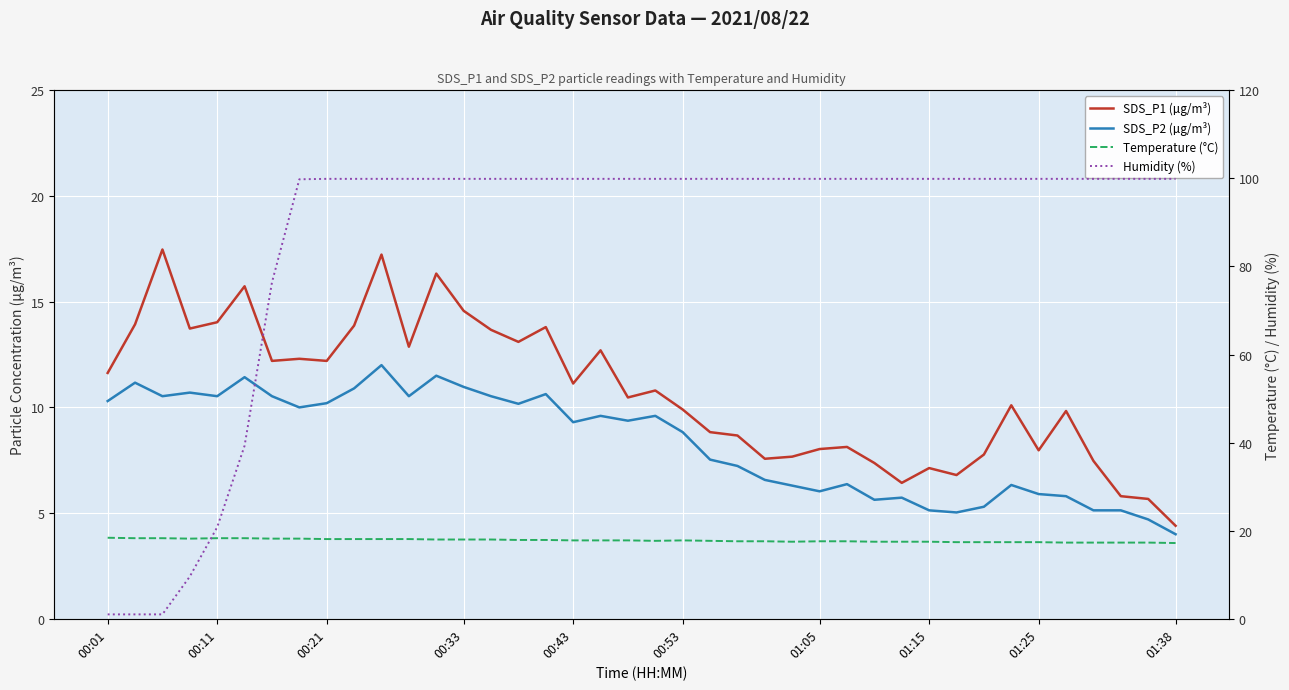

What is the difference between the second highest and minimum values in the SDS_P2 (µg/m³) series?

7.5